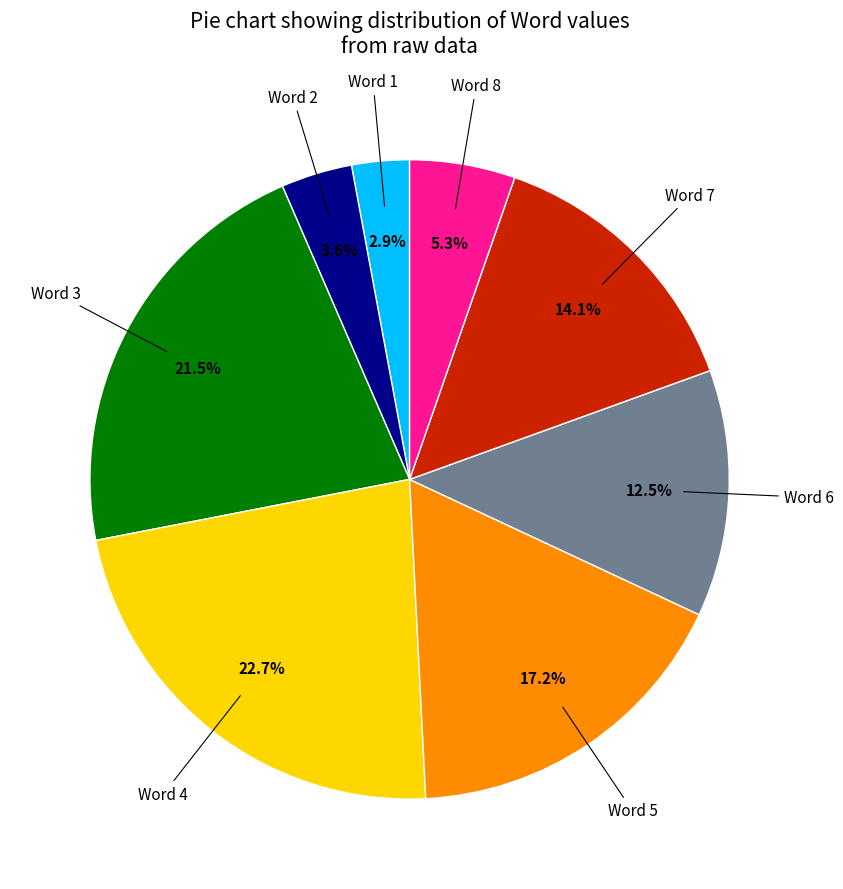

Is there any slice that represents more than half of the pie?

No